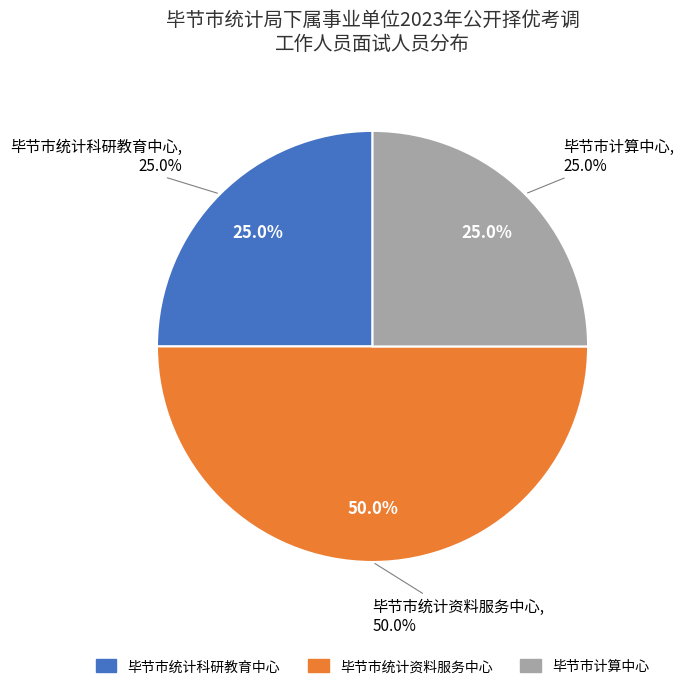

To the nearest percent, what is the difference between the 毕节市统计资料服务中心 and 毕节市计算中心 slice percentages?

25%